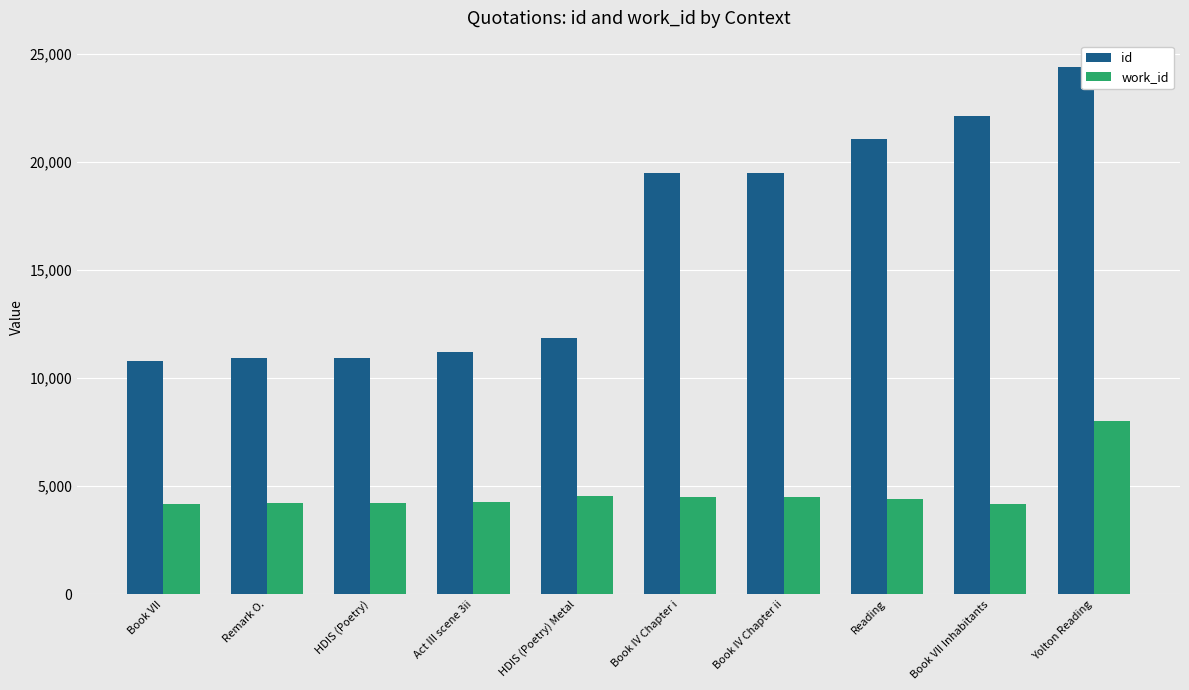

What is the sum of the work_id values at HDIS (Poetry) and Book VII?

8376